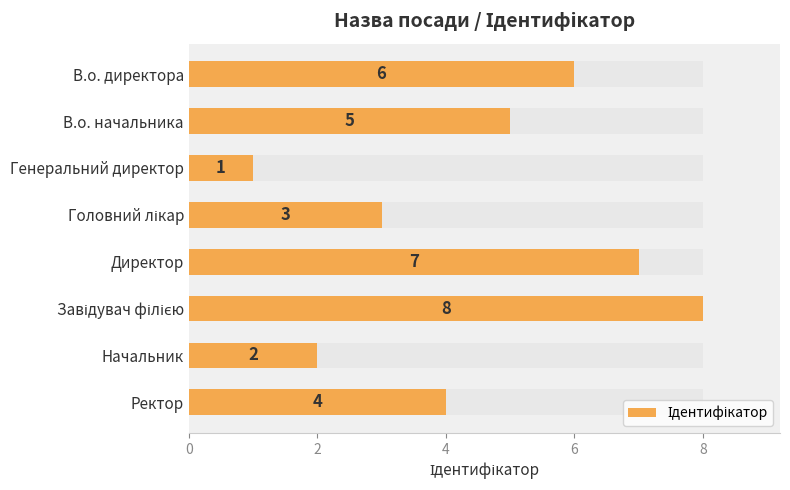

Is it true that the value at Начальник is 1?

False